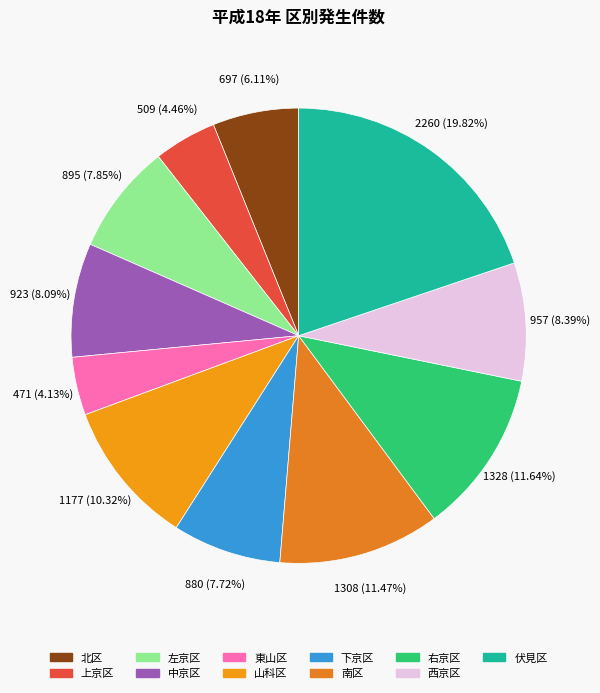

What percentage is NOT represented by 下京区?

92.3%